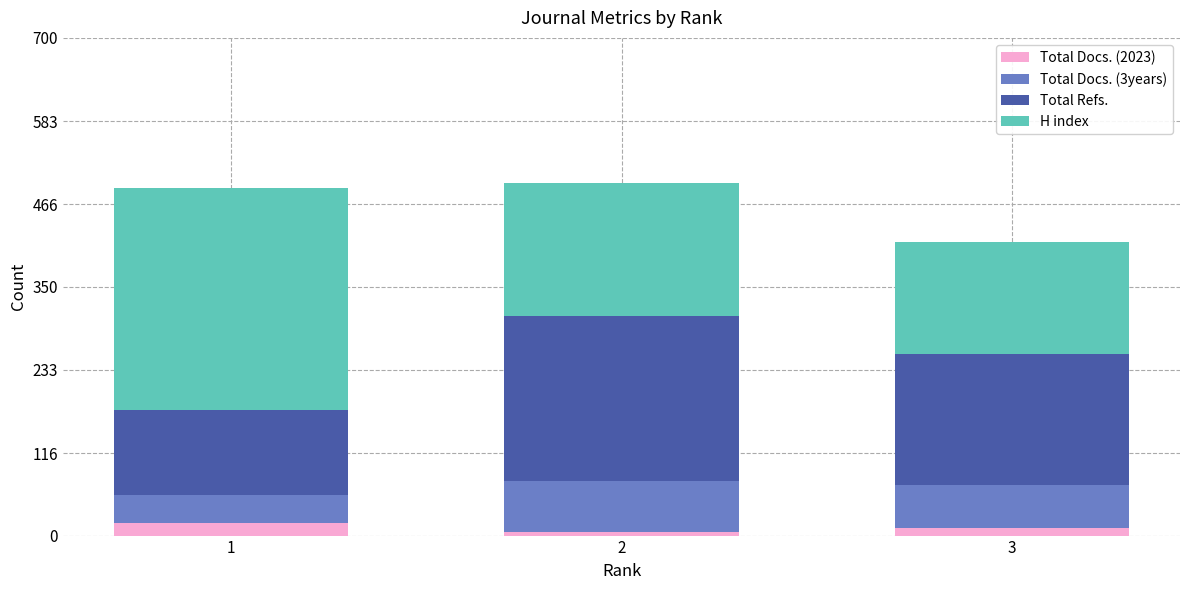

True or false: Total Docs. (2023) has a value of 16 at 3.

False